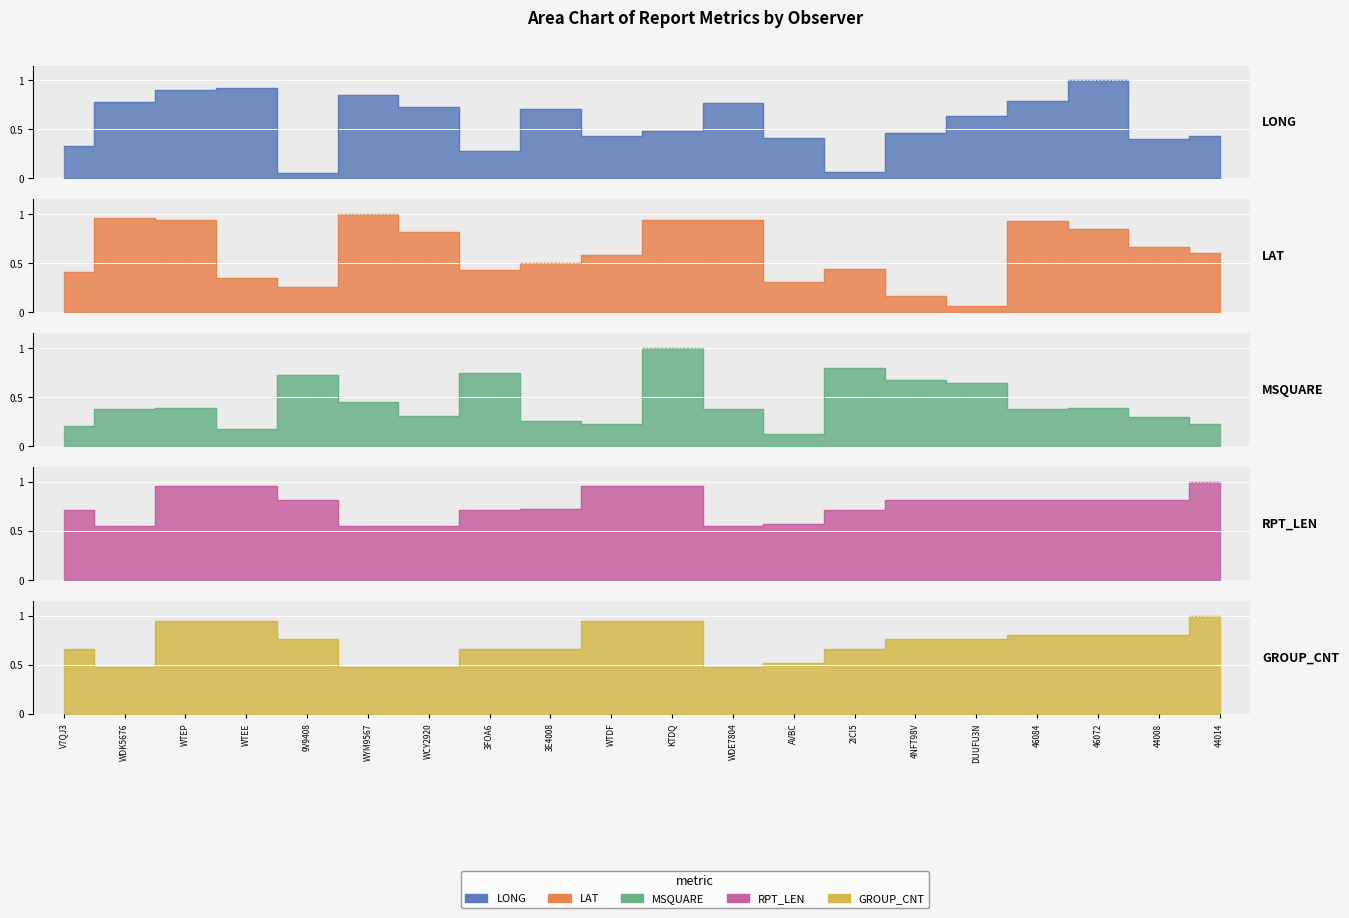

Which series has the largest total across all categories?

RPT_LEN